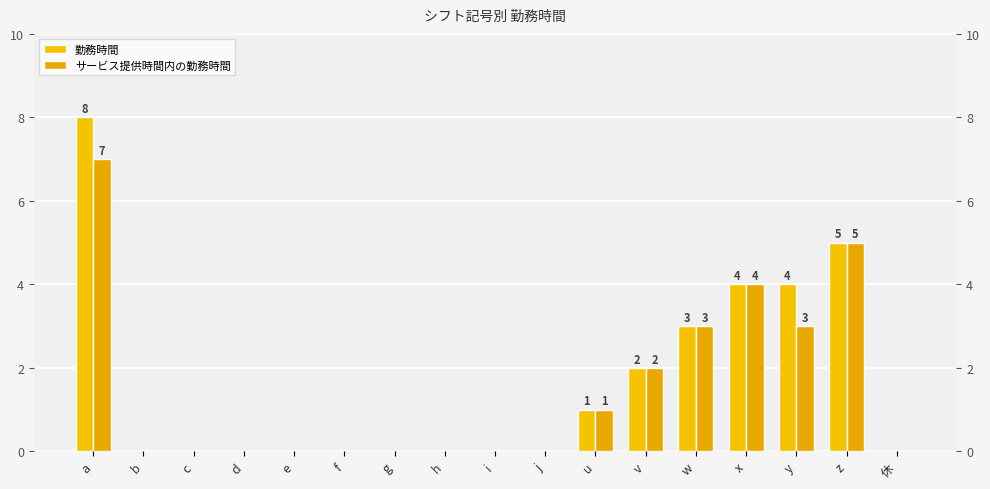

Reading right to left, what are all the values shown in this chart?

勤務時間: 0	5	4	4	3	2	1	0	0	0	0	0	0	0	0	0	8
サービス提供時間内の勤務時間: 0	5	3	4	3	2	1	0	0	0	0	0	0	0	0	0	7